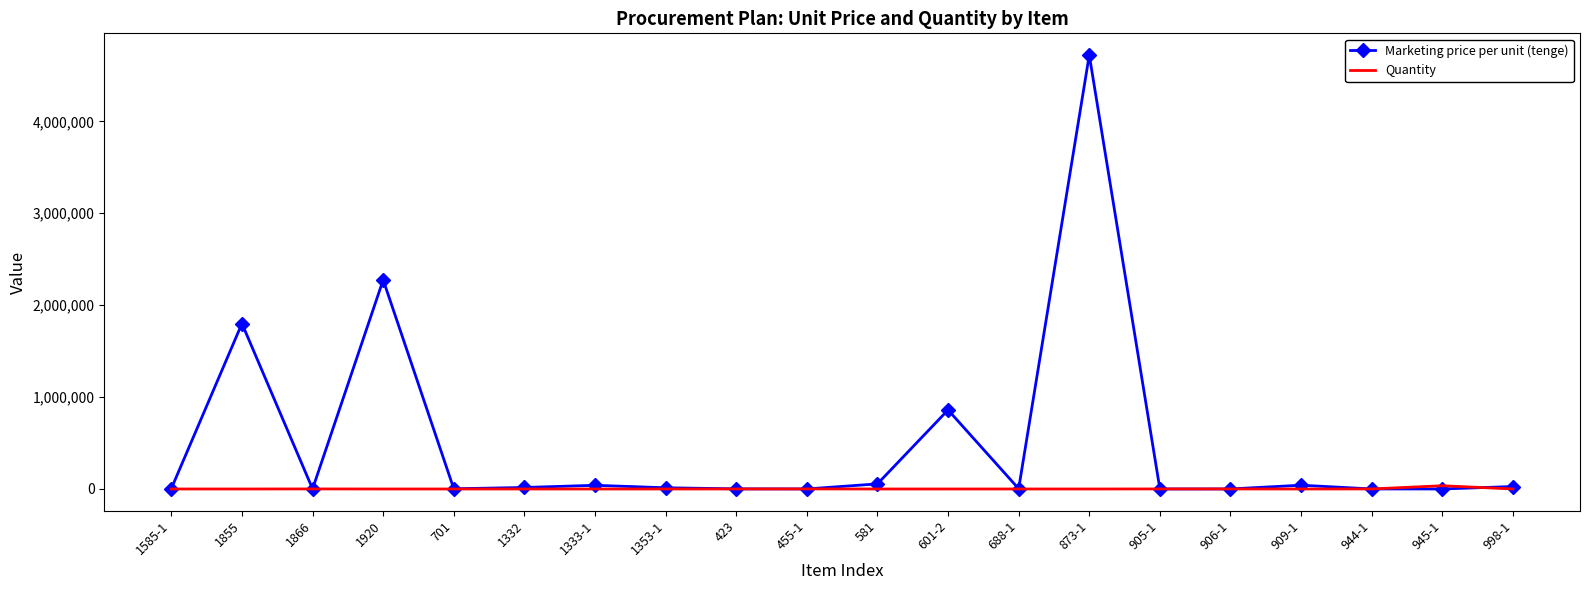

The value of Quantity at 601-2 is 4.0. True or false?

True